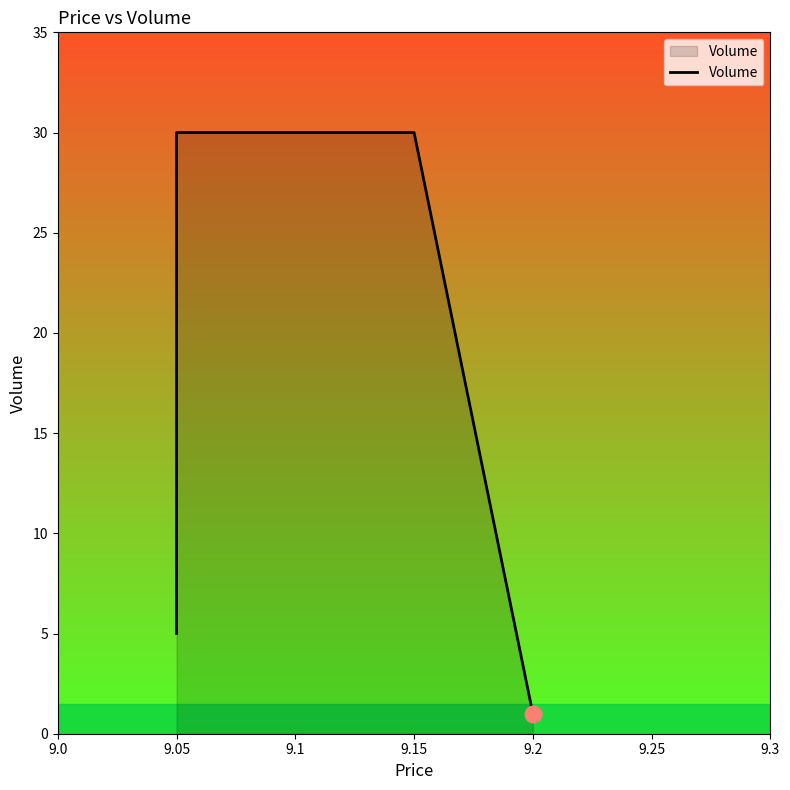

The value at 9.05 is 21. True or false?

False